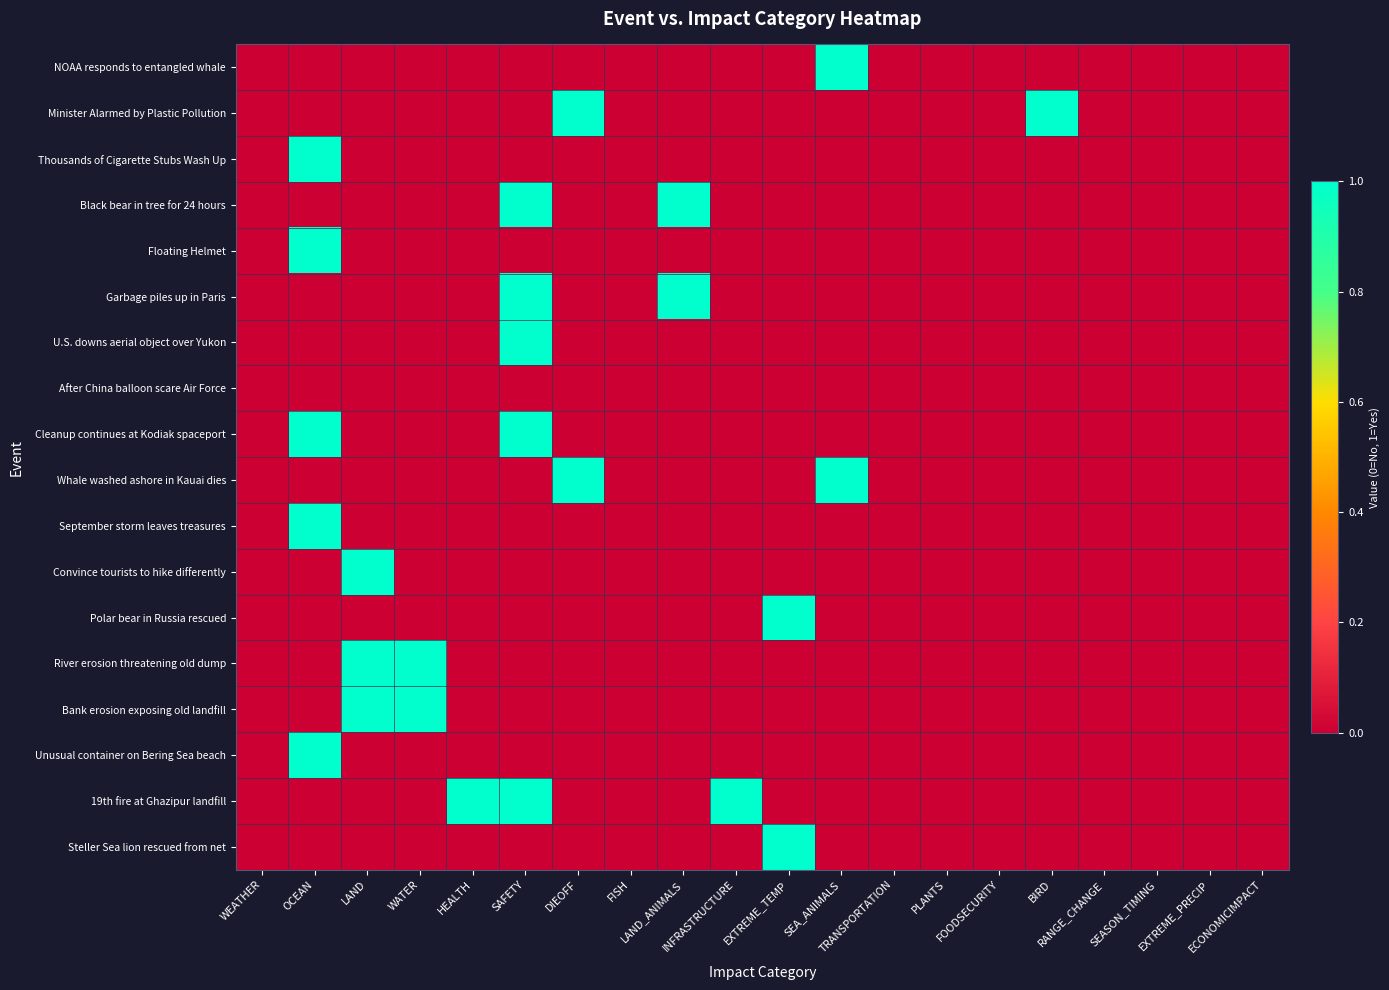

List the series in order of their peak value, lowest first.

After China balloon scare Air Force, NOAA responds to entangled whale, Minister Alarmed by Plastic Pollution, Thousands of Cigarette Stubs Wash Up, Black bear in tree for 24 hours, Floating Helmet, Garbage piles up in Paris, U.S. downs aerial object over Yukon, Cleanup continues at Kodiak spaceport, Whale washed ashore in Kauai dies, September storm leaves treasures, Convince tourists to hike differently, Polar bear in Russia rescued, River erosion threatening old dump, Bank erosion exposing old landfill, Unusual container on Bering Sea beach, 19th fire at Ghazipur landfill, Steller Sea lion rescued from net